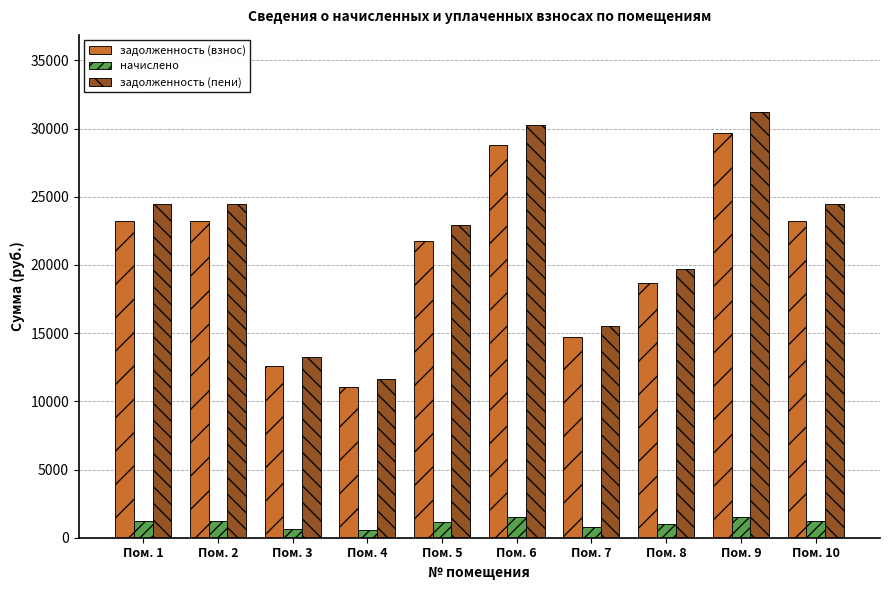

The value of начислено at Пом. 8 is 979.8. True or false?

True